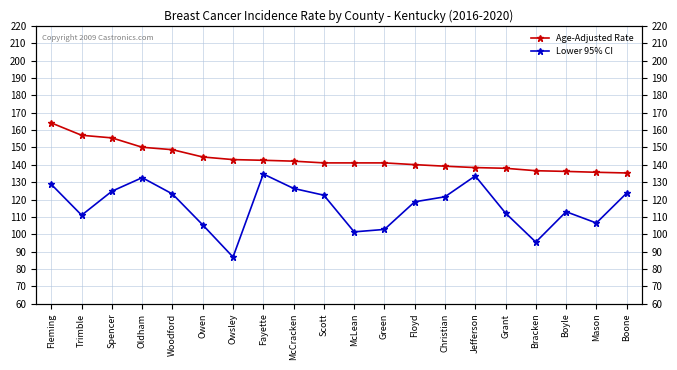

Reading right to left, what are all the values shown in this chart?

Age-Adjusted Rate: 135.3	135.7	136.2	136.6	138.0	138.4	139.2	140.1	141.1	141.1	141.1	142.1	142.6	143.0	144.5	148.7	150.1	155.5	157.0	164.1
Lower 95% CI: 123.7	106.5	113.0	95.5	112.2	133.6	121.6	118.7	102.8	101.4	122.5	126.4	134.7	86.9	105.4	123.2	132.6	124.8	111.0	128.7